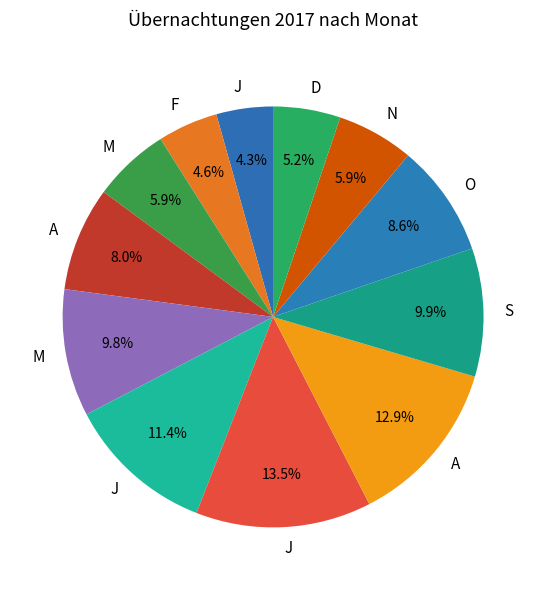

Which slice is the largest?

J